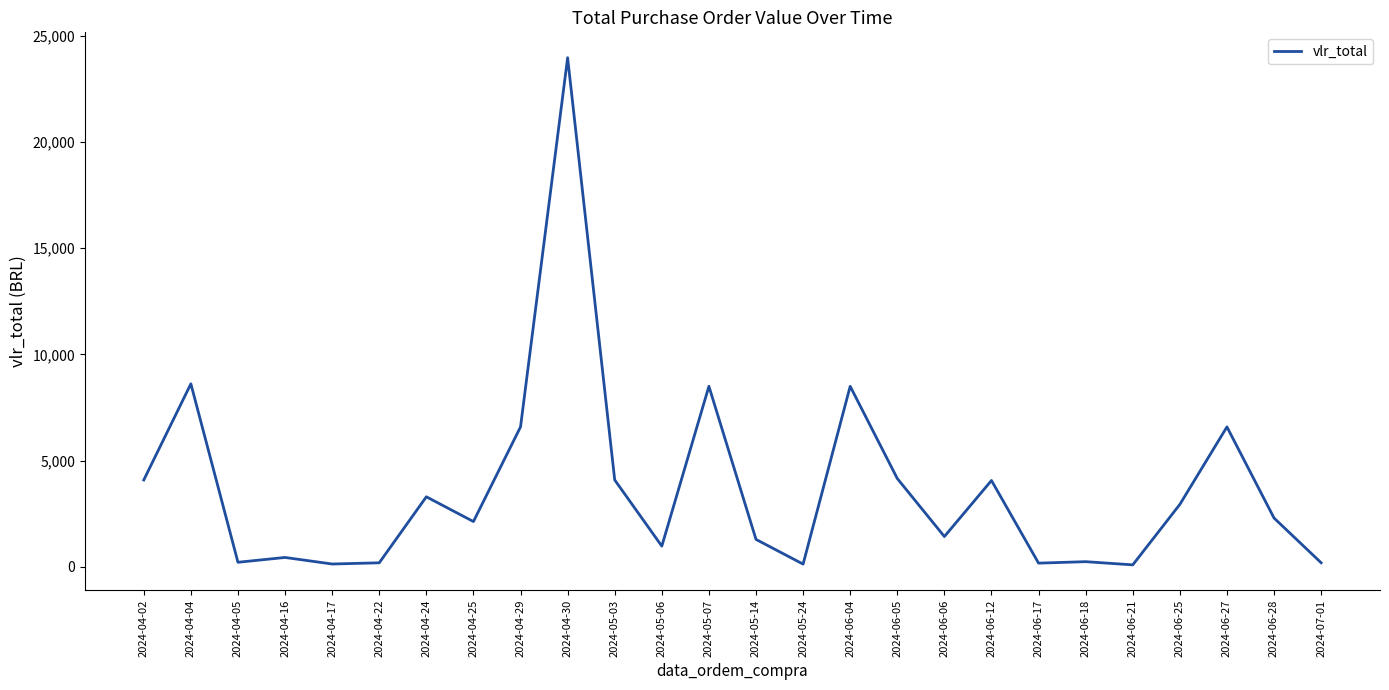

What is the approximate value at 2024-06-28?

2300.0